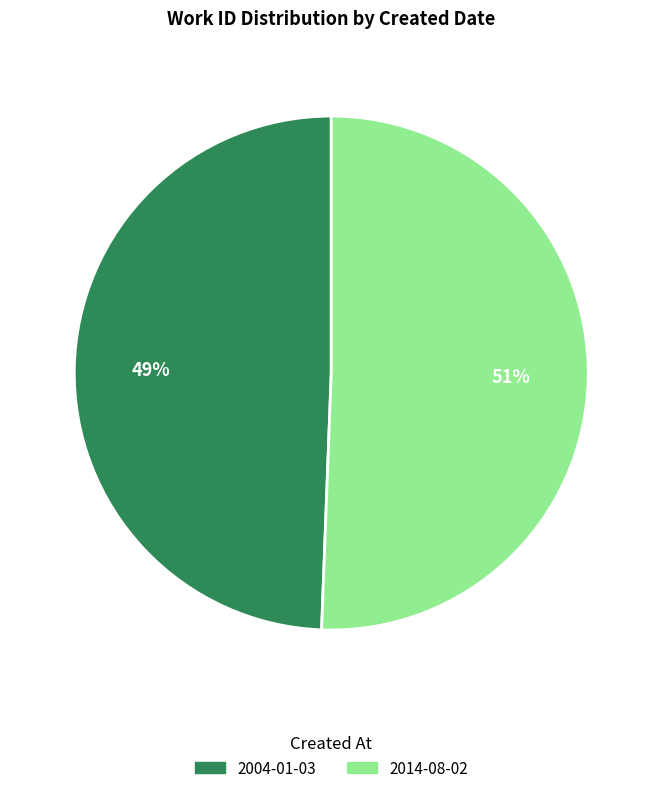

Which slice is the smallest?

2004-01-03